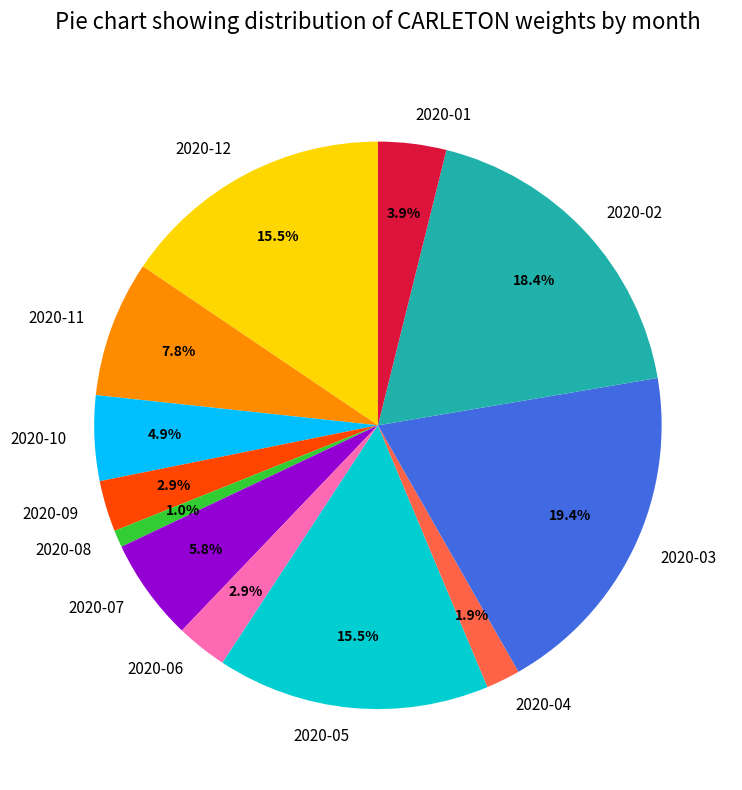

To the nearest percent, what portion does 2020-09 represent?

3%